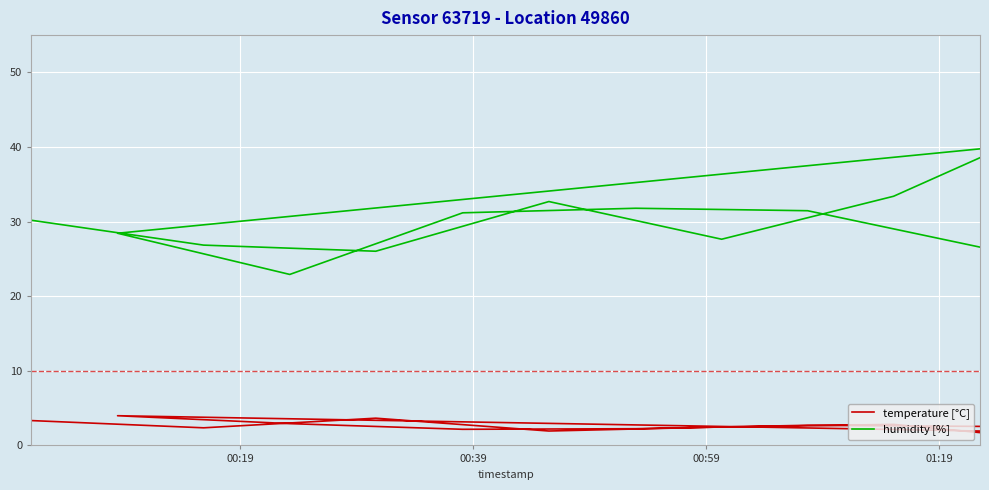

True or false: temperature [°C] and humidity [%] cross at least once.

False